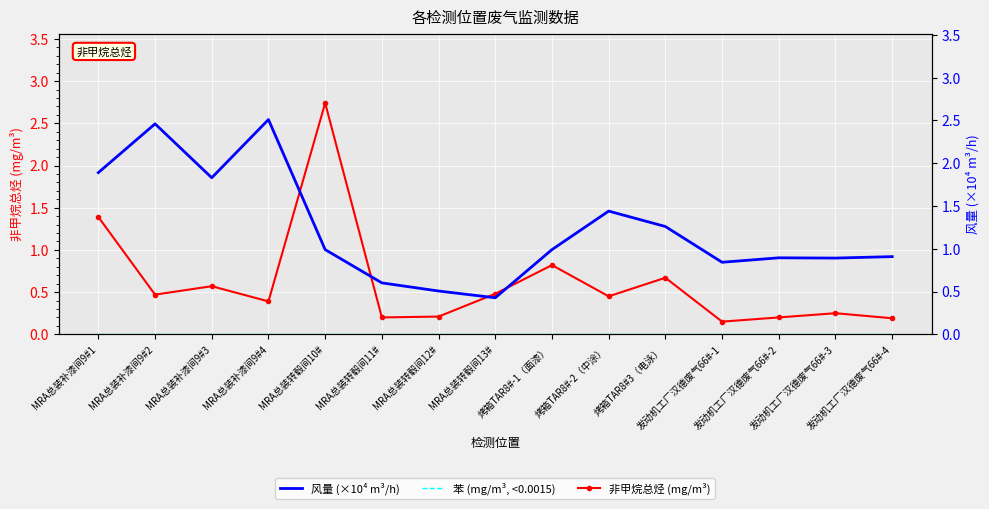

True or false: 风量 (×10⁴ m³/h) has more than 0 interior local peaks.

True